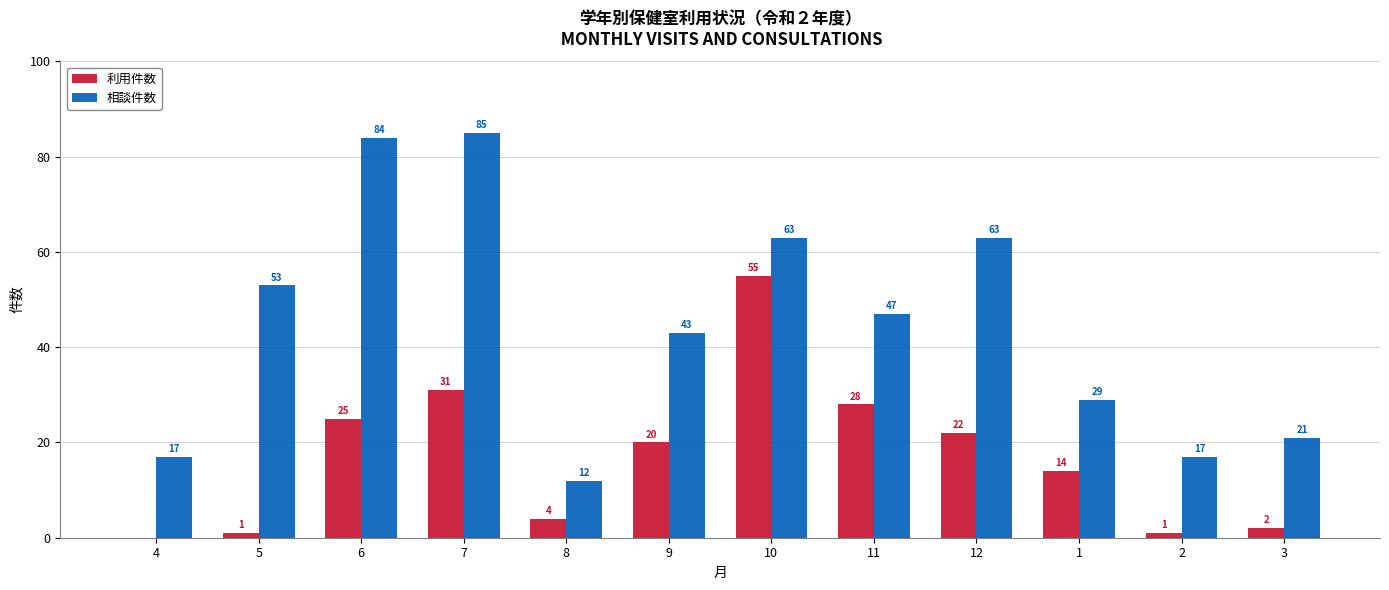

At which label is 利用件数 closest to 27?

11